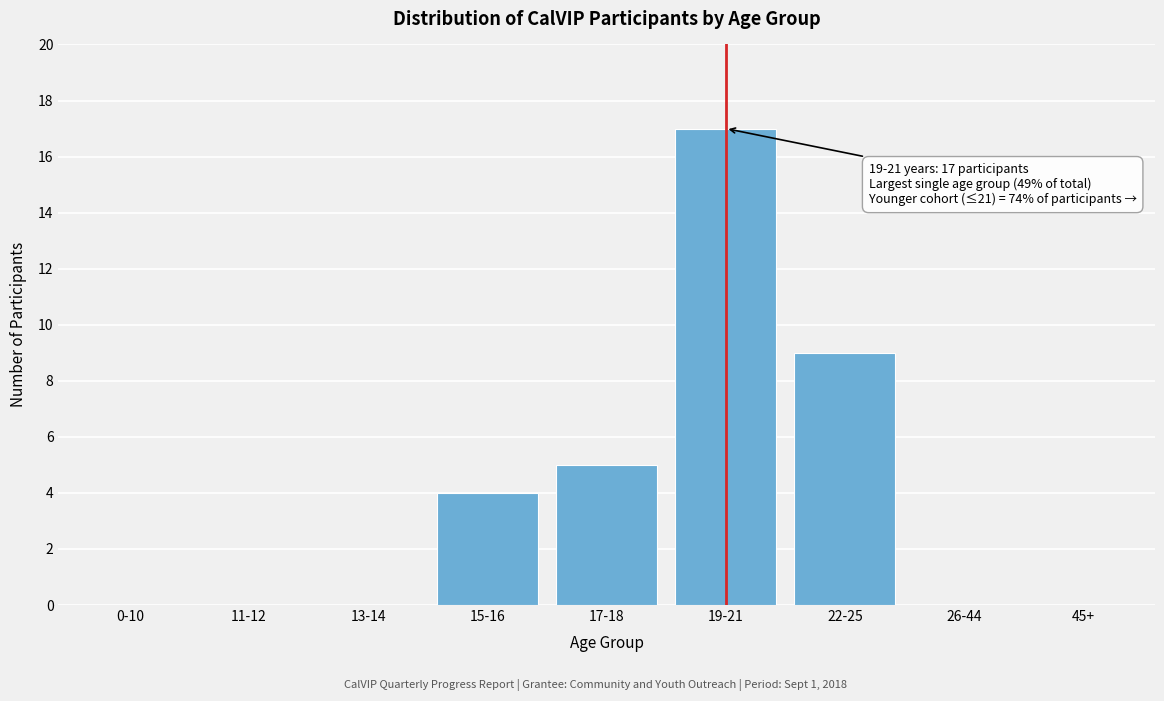

Reading right to left, what are all the values shown in this chart?

45+=0	26-44=0	22-25=9	19-21=17	17-18=5	15-16=4	13-14=0	11-12=0	0-10=0